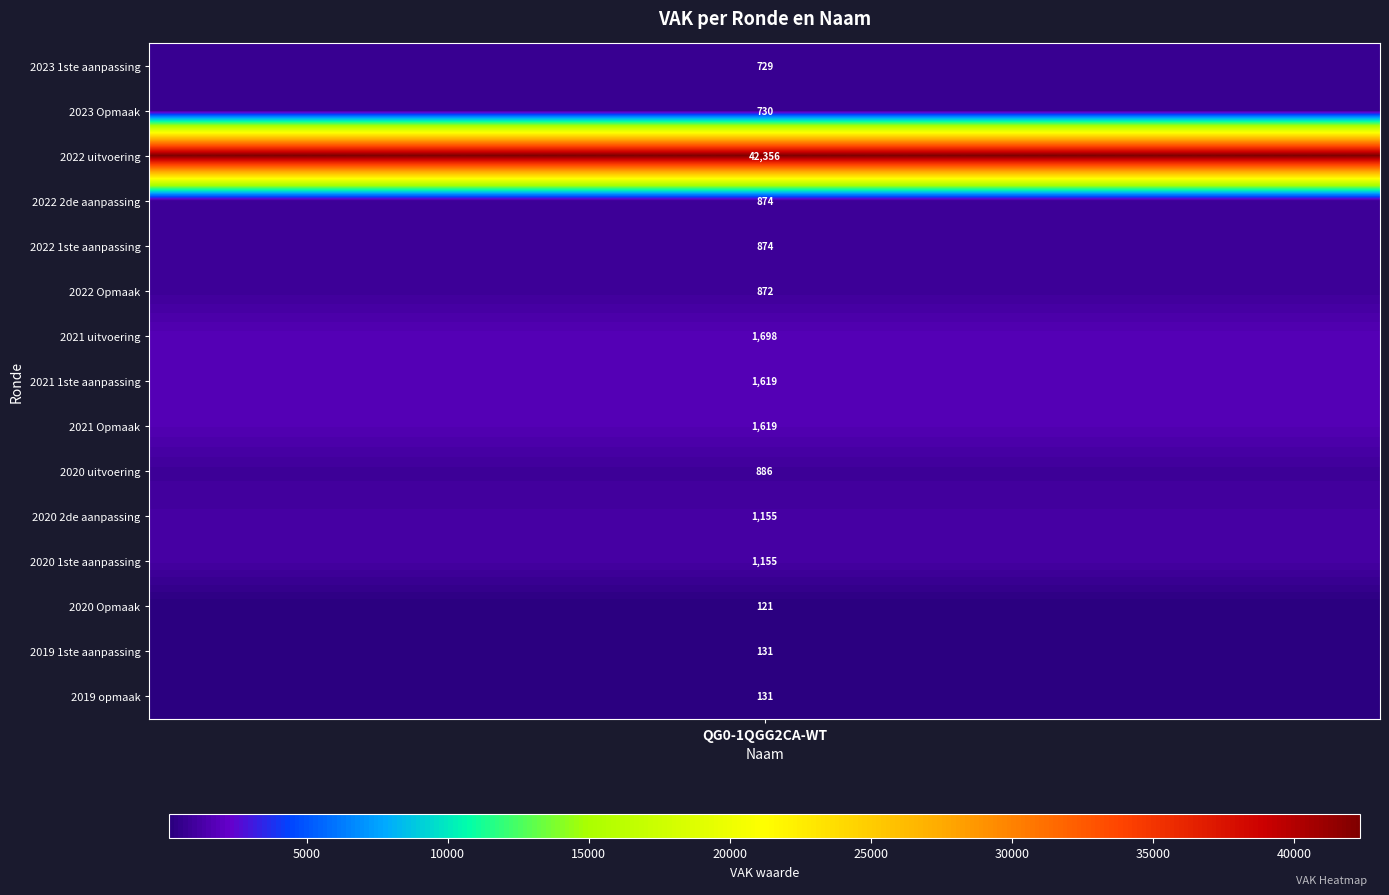

List the labels in order of value, smallest first.

2020 Opmaak, 2019 1ste aanpassing, 2019 opmaak, 2023 1ste aanpassing, 2023 Opmaak, 2022 Opmaak, 2022 2de aanpassing, 2022 1ste aanpassing, 2020 uitvoering, 2020 2de aanpassing, 2020 1ste aanpassing, 2021 1ste aanpassing, 2021 Opmaak, 2021 uitvoering, 2022 uitvoering